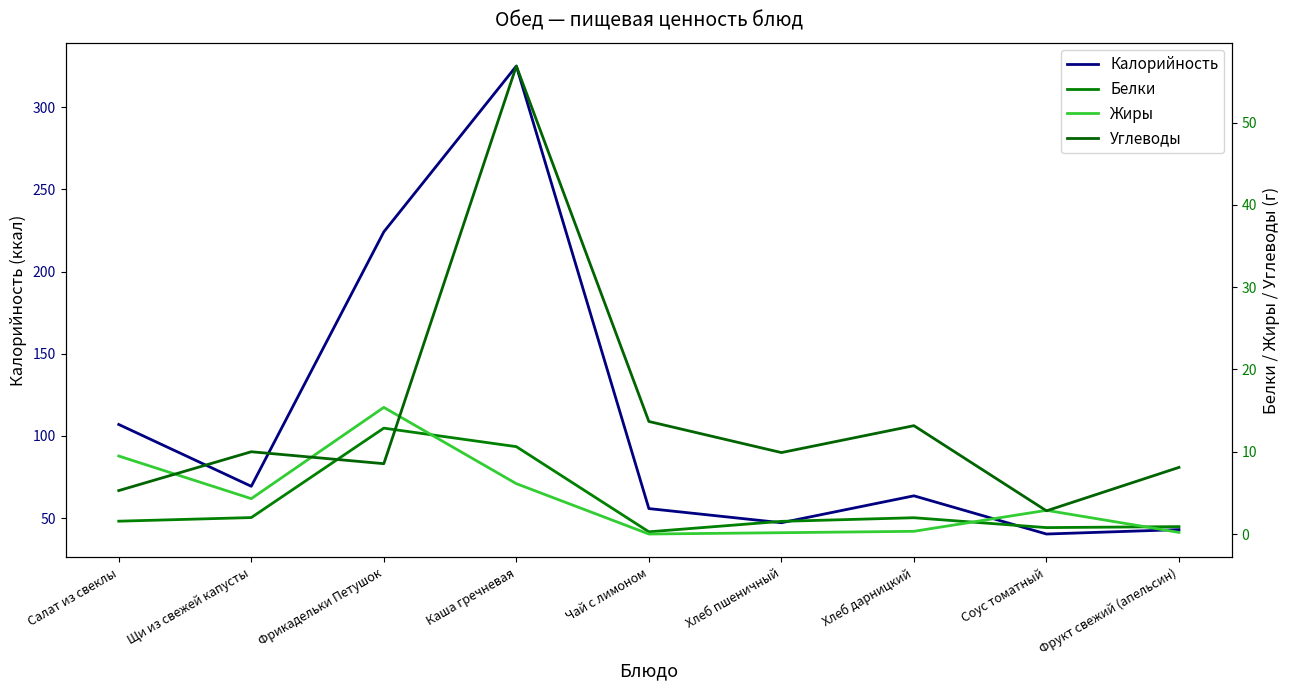

How many values in the Жиры series exceed 2?

5